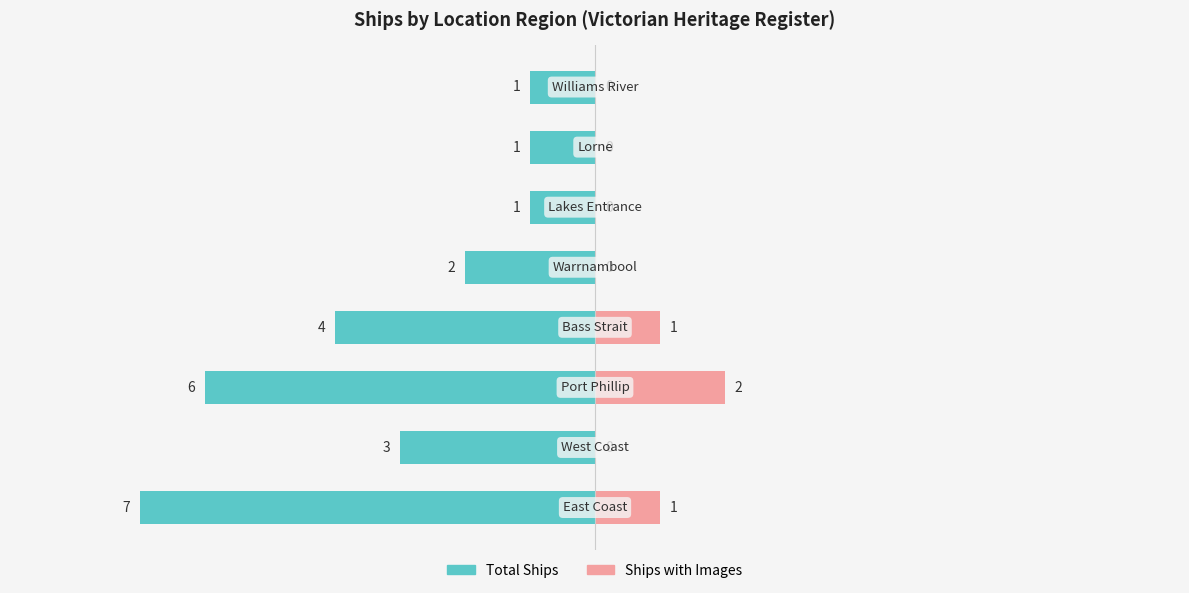

How many values exceed 2?

4